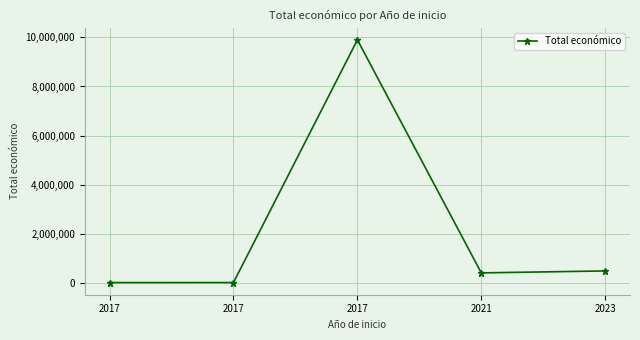

Does the chart have visible grid lines?

Yes